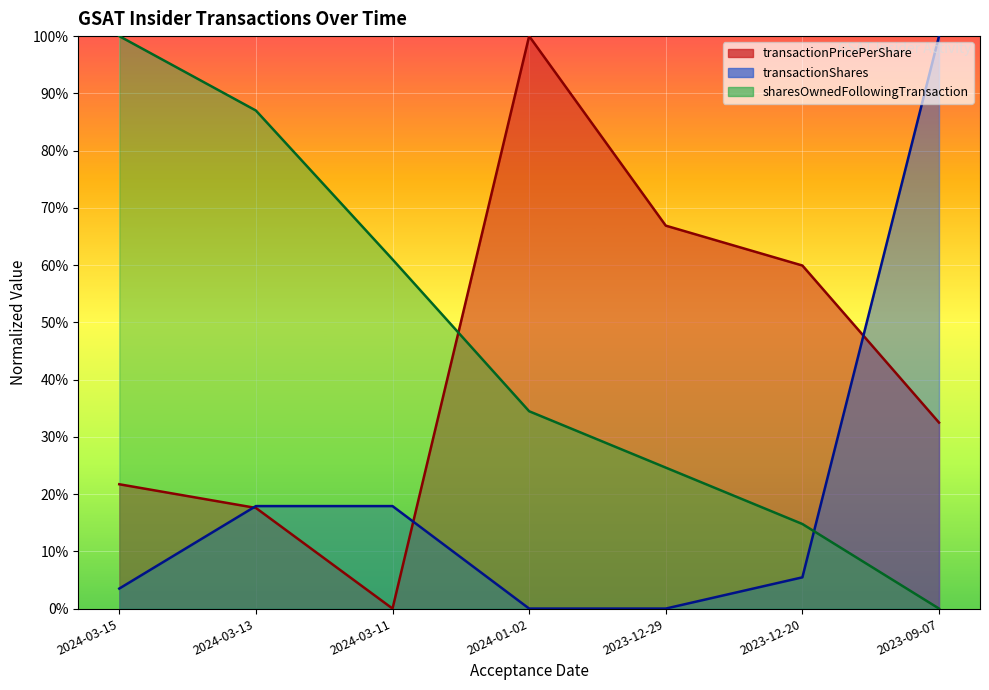

What is the difference between the maximum and minimum values in the transactionShares series?

100.0